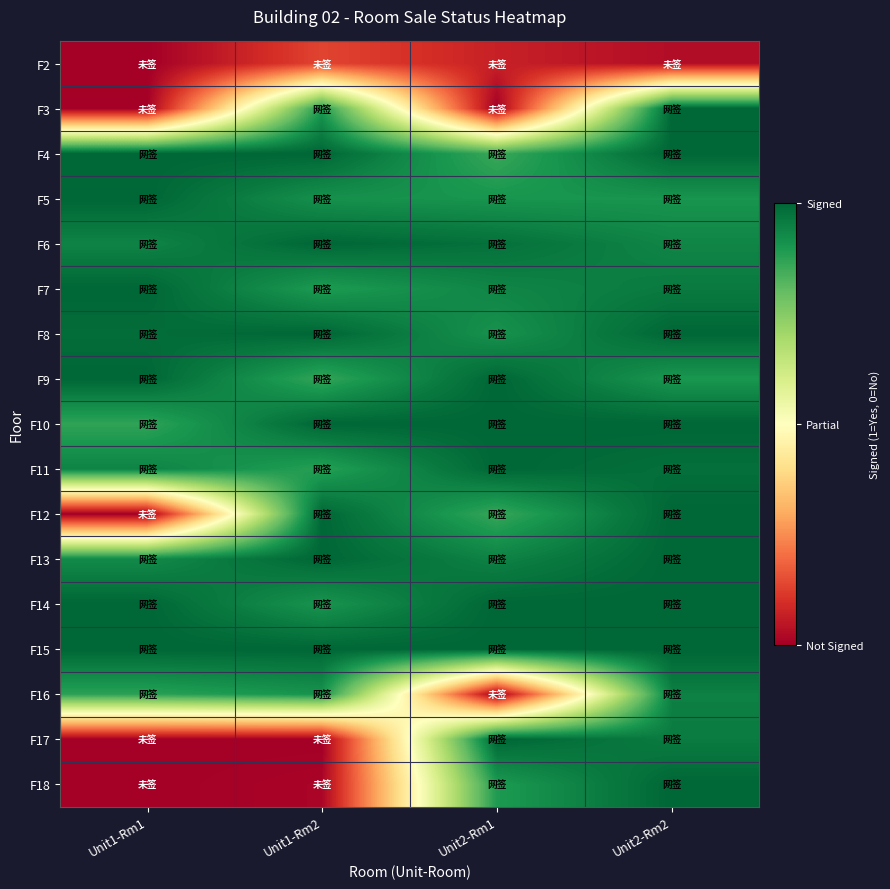

Reading left to right, what are all the values shown in this chart?

F2: Unit1-Rm1=0.0	Unit1-Rm2=0.1	Unit2-Rm1=0.1	Unit2-Rm2=0.0
F3: Unit1-Rm1=0.0	Unit1-Rm2=0.9	Unit2-Rm1=0.0	Unit2-Rm2=1.0
F4: Unit1-Rm1=1.0	Unit1-Rm2=1.0	Unit2-Rm1=0.9	Unit2-Rm2=1.0
F5: Unit1-Rm1=1.0	Unit1-Rm2=0.9	Unit2-Rm1=0.9	Unit2-Rm2=0.9
F6: Unit1-Rm1=0.9	Unit1-Rm2=1.0	Unit2-Rm1=1.0	Unit2-Rm2=0.9
F7: Unit1-Rm1=1.0	Unit1-Rm2=0.9	Unit2-Rm1=0.9	Unit2-Rm2=1.0
F8: Unit1-Rm1=1.0	Unit1-Rm2=1.0	Unit2-Rm1=0.9	Unit2-Rm2=1.0
F9: Unit1-Rm1=1.0	Unit1-Rm2=0.9	Unit2-Rm1=1.0	Unit2-Rm2=0.9
F10: Unit1-Rm1=0.9	Unit1-Rm2=1.0	Unit2-Rm1=1.0	Unit2-Rm2=1.0
F11: Unit1-Rm1=0.9	Unit1-Rm2=0.9	Unit2-Rm1=1.0	Unit2-Rm2=1.0
F12: Unit1-Rm1=0.0	Unit1-Rm2=1.0	Unit2-Rm1=0.9	Unit2-Rm2=1.0
F13: Unit1-Rm1=0.9	Unit1-Rm2=1.0	Unit2-Rm1=0.9	Unit2-Rm2=1.0
F14: Unit1-Rm1=1.0	Unit1-Rm2=0.9	Unit2-Rm1=1.0	Unit2-Rm2=1.0
F15: Unit1-Rm1=1.0	Unit1-Rm2=1.0	Unit2-Rm1=1.0	Unit2-Rm2=1.0
F16: Unit1-Rm1=0.9	Unit1-Rm2=0.9	Unit2-Rm1=0.0	Unit2-Rm2=0.9
F17: Unit1-Rm1=0.0	Unit1-Rm2=0.0	Unit2-Rm1=1.0	Unit2-Rm2=1.0
F18: Unit1-Rm1=0.0	Unit1-Rm2=0.0	Unit2-Rm1=0.9	Unit2-Rm2=1.0